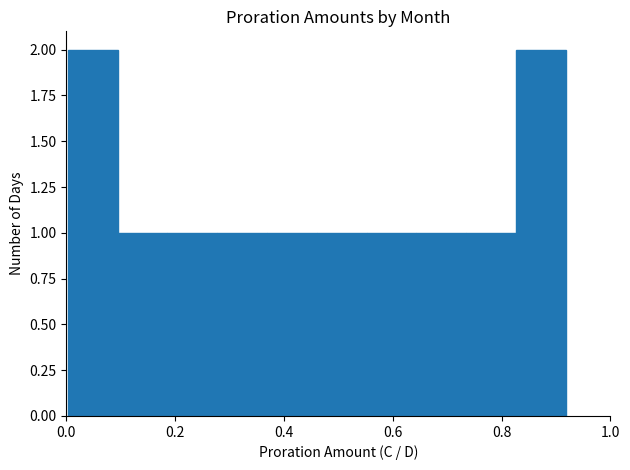

What is the height of the bar covering 0.74 to 0.82 on the x-axis? Neither the bar edges nor the heights are printed on the chart, so give them approximately, as read against the axes.

1